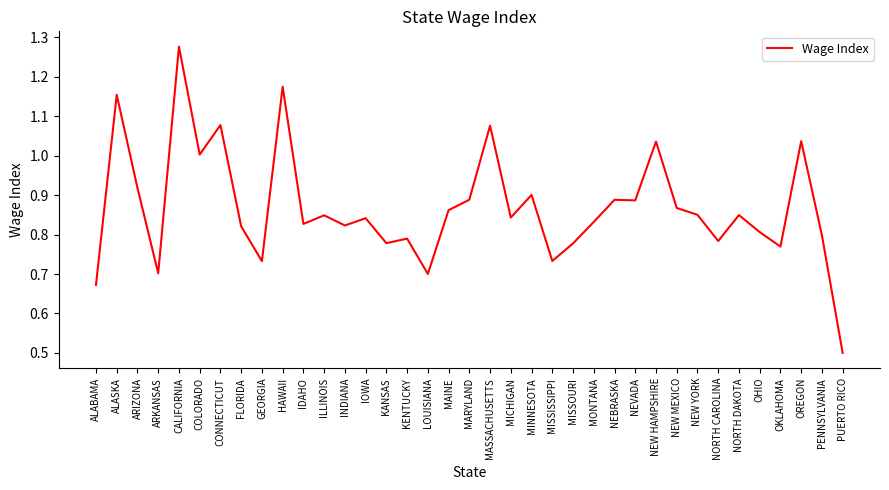

At which category does the data reach its first local valley?

ARKANSAS